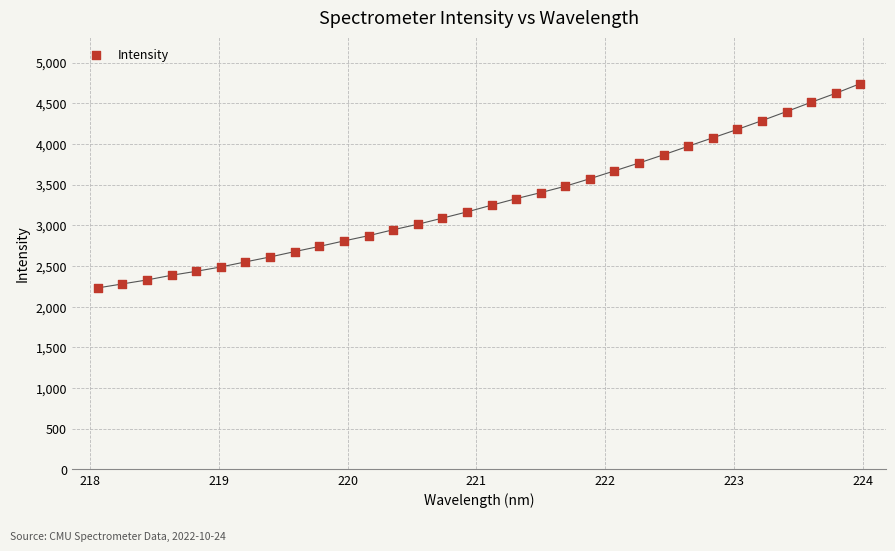

What is the range of Y values (max minus min)?

2511.6